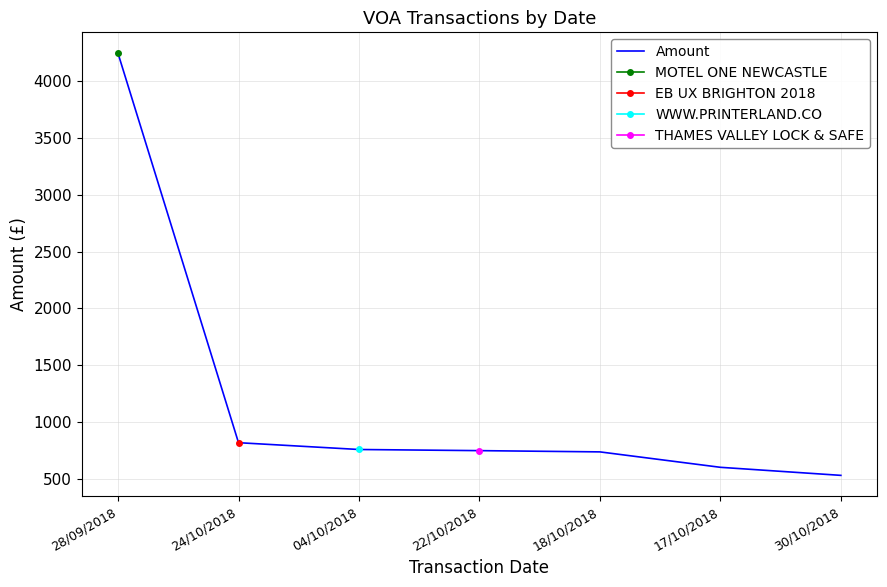

List the labels in order of value, smallest first.

30/10/2018, 17/10/2018, 18/10/2018, 22/10/2018, 04/10/2018, 24/10/2018, 28/09/2018